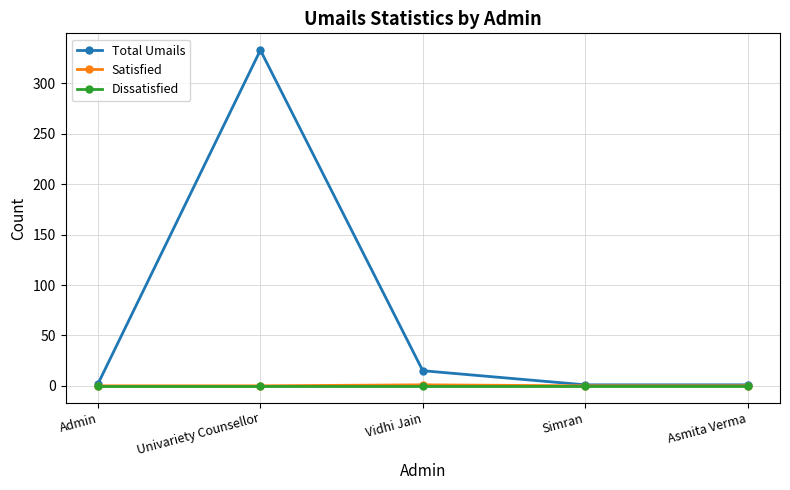

True or false: Total Umails has more than 1 interior local peaks.

False